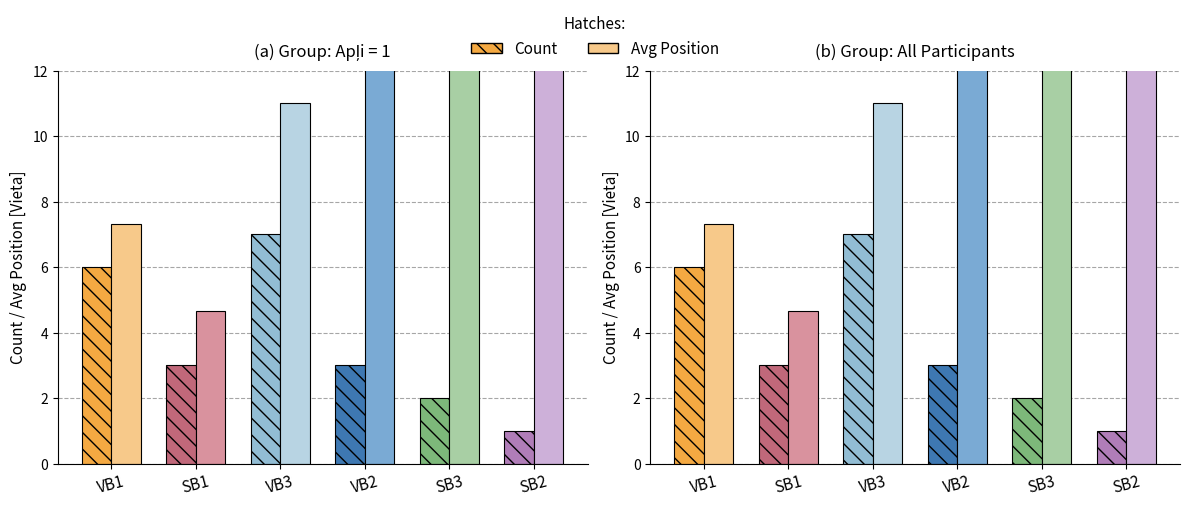

Count the number of data series in this chart.

2